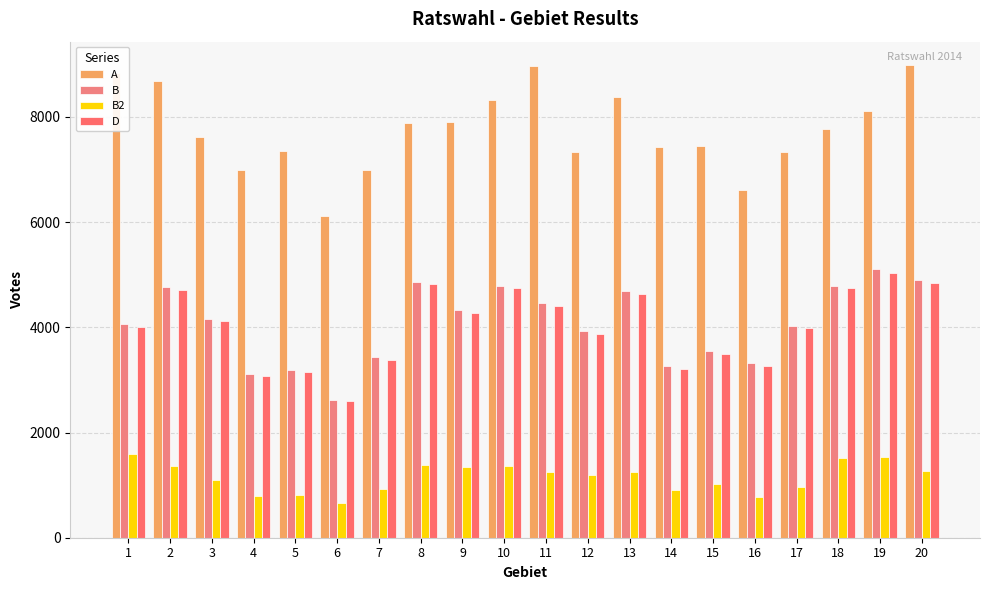

Where is B2 nearest to the value 1131?

3